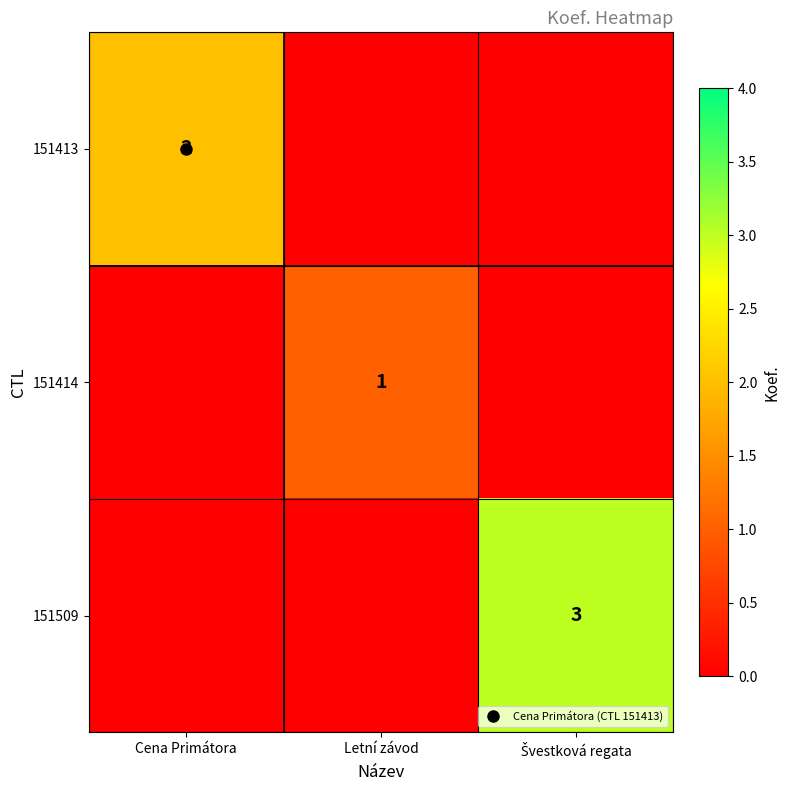

Rank the series by their maximum value, from highest to lowest.

151509, 151413, 151414